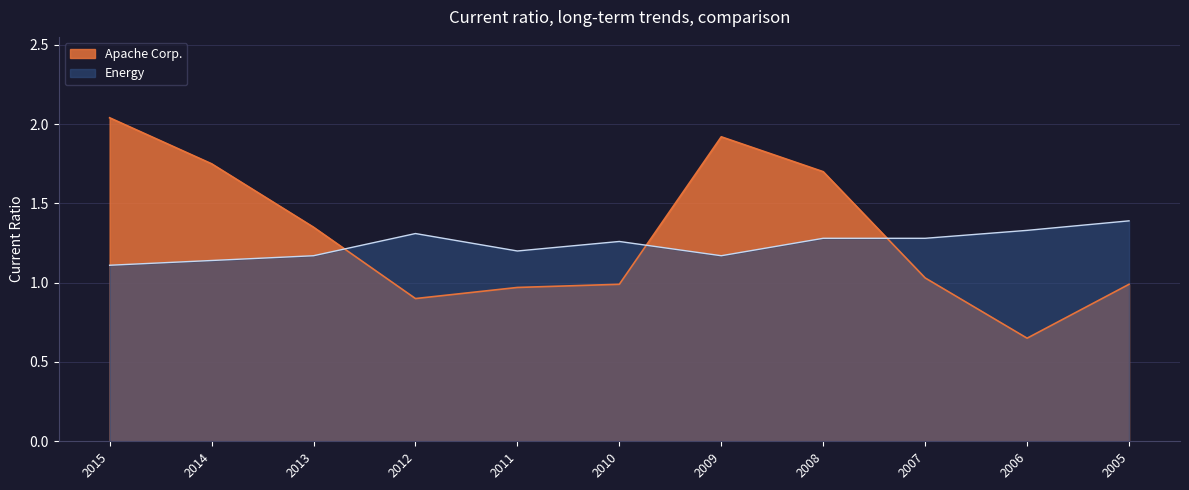

At which label is Apache Corp. closest to 1?

2010